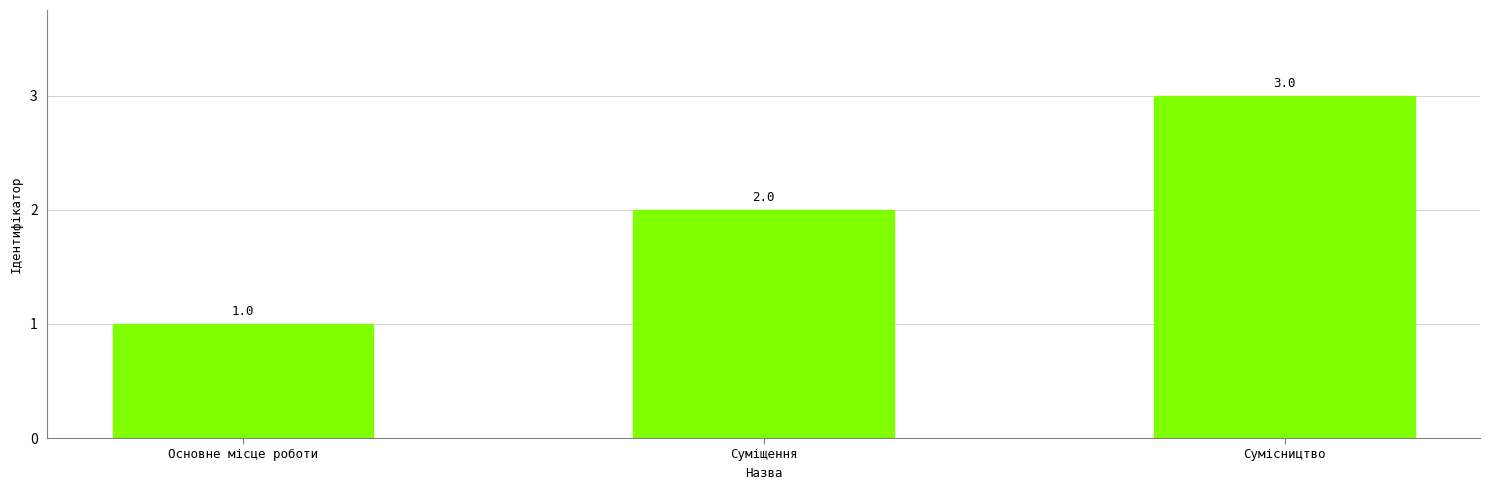

Are the bars horizontal?

No